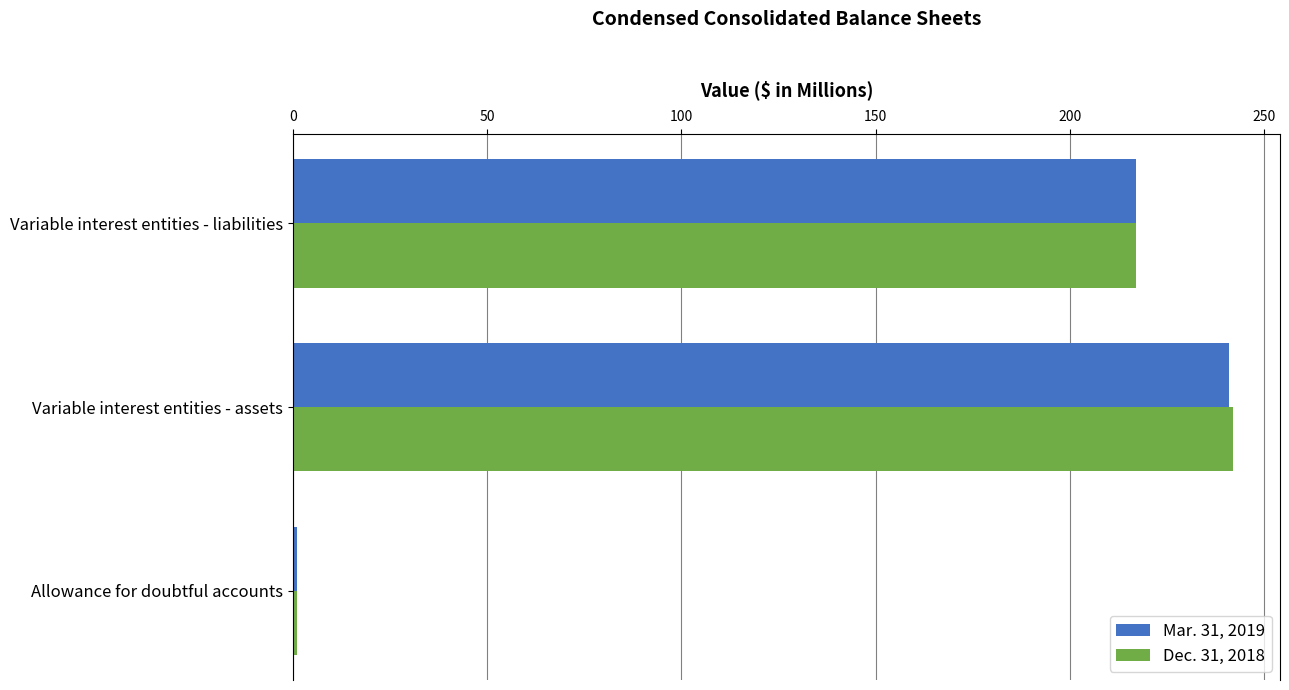

How many values in the Mar. 31, 2019 series are below 217?

1